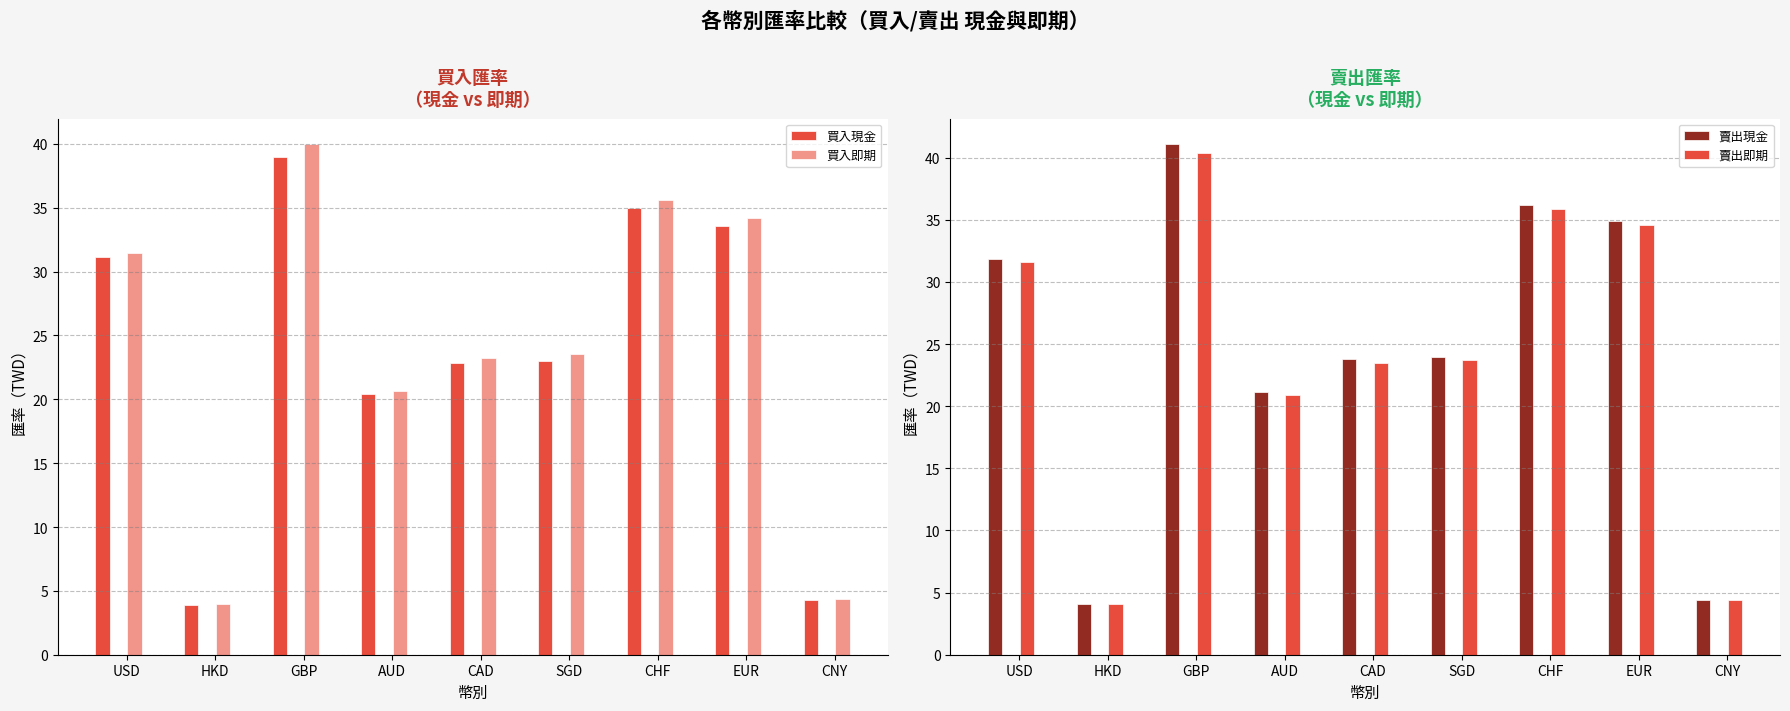

What is the difference between the highest and lowest values at SGD?

0.9